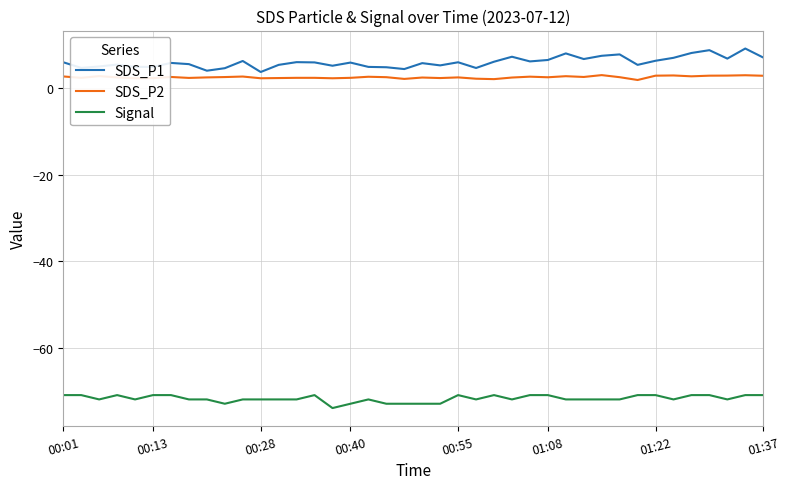

What is the maximum value for SDS_P1?

9.2